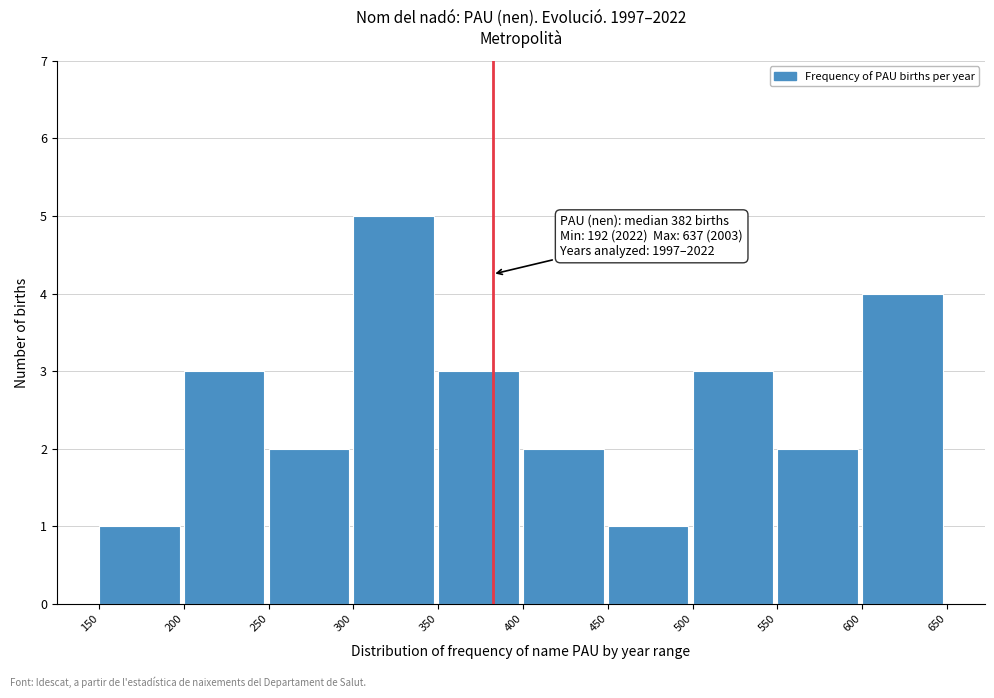

Which range on the x-axis has the tallest bar?

300 to 350